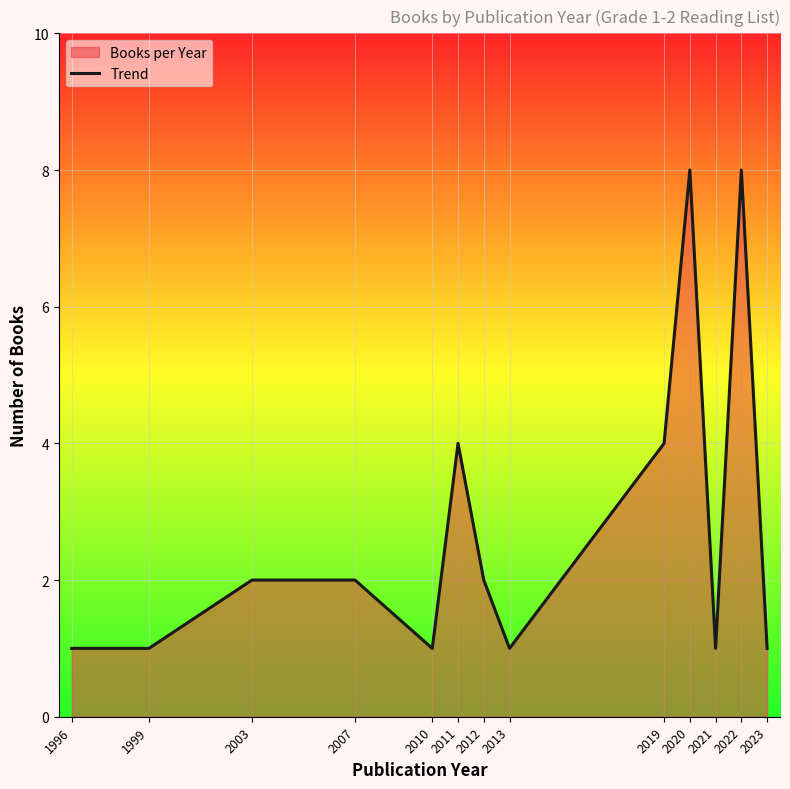

Reading right to left, transcribe all the data shown in this chart.

2023=1	2022=8	2021=1	2020=8	2019=4	2013=1	2012=2	2011=4	2010=1	2007=2	2003=2	1999=1	1996=1